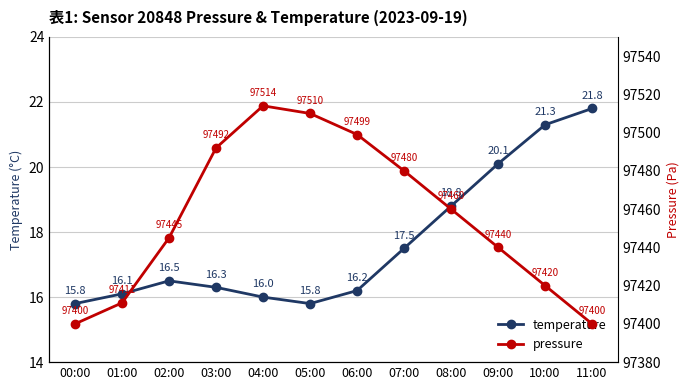

At which label is pressure closest to 97457?

08:00